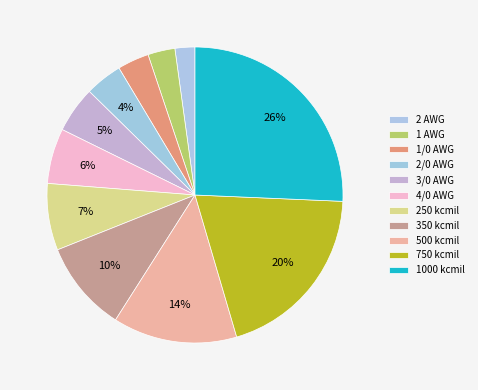

The 1000 kcmil slice represents 19% of the pie. True or false?

False